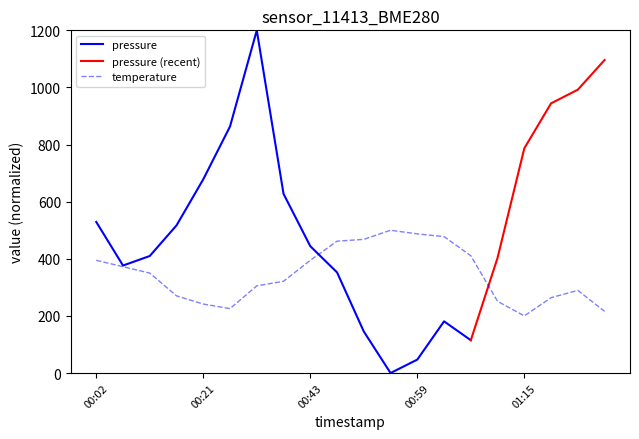

Which has a higher value, 00:15 or 01:21?

00:15